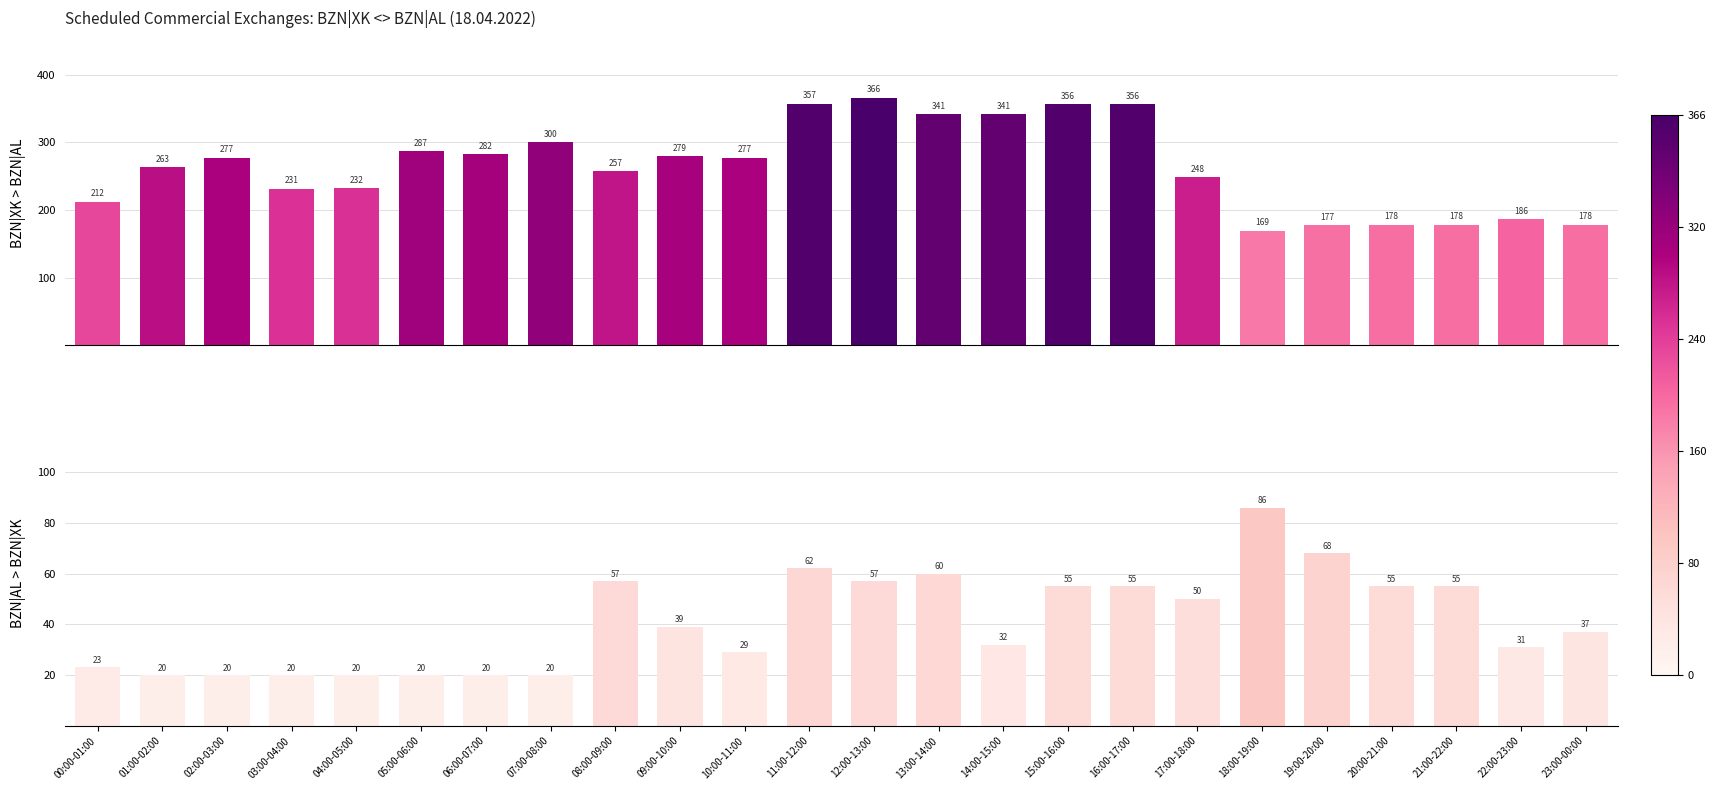

Does the chart contain stacked bars?

No